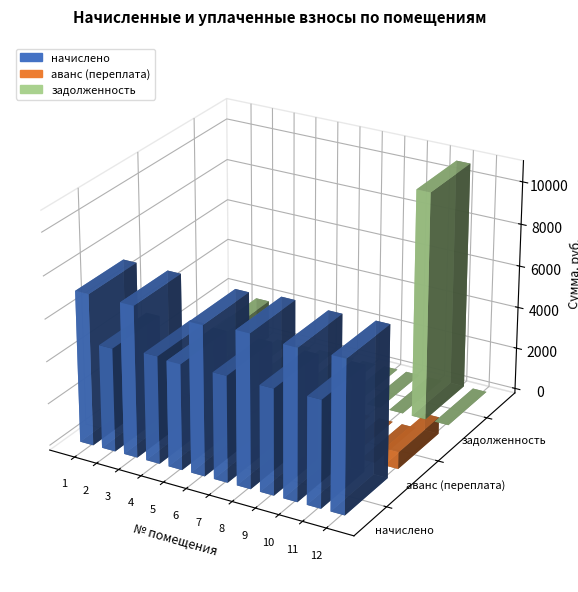

Between 4 and 6, which series saw the biggest shift?

начислено